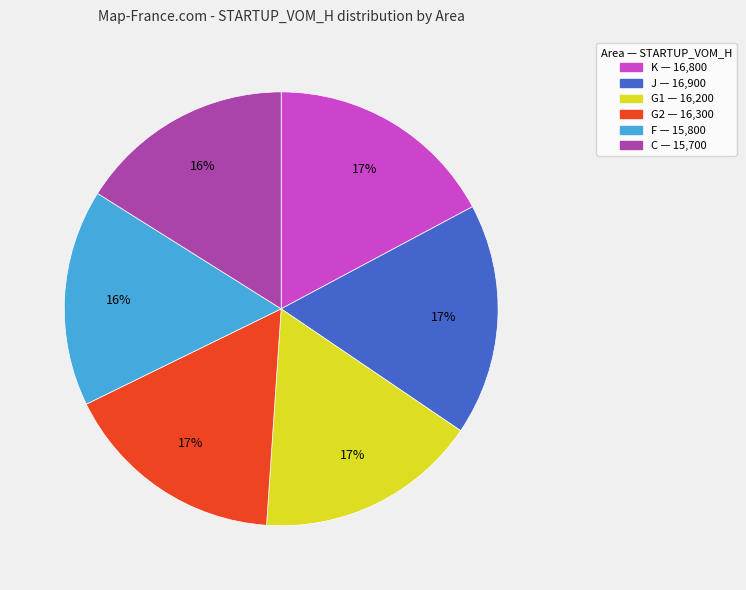

Is the sum of K — 16,800 and C — 15,700 greater than half?

No